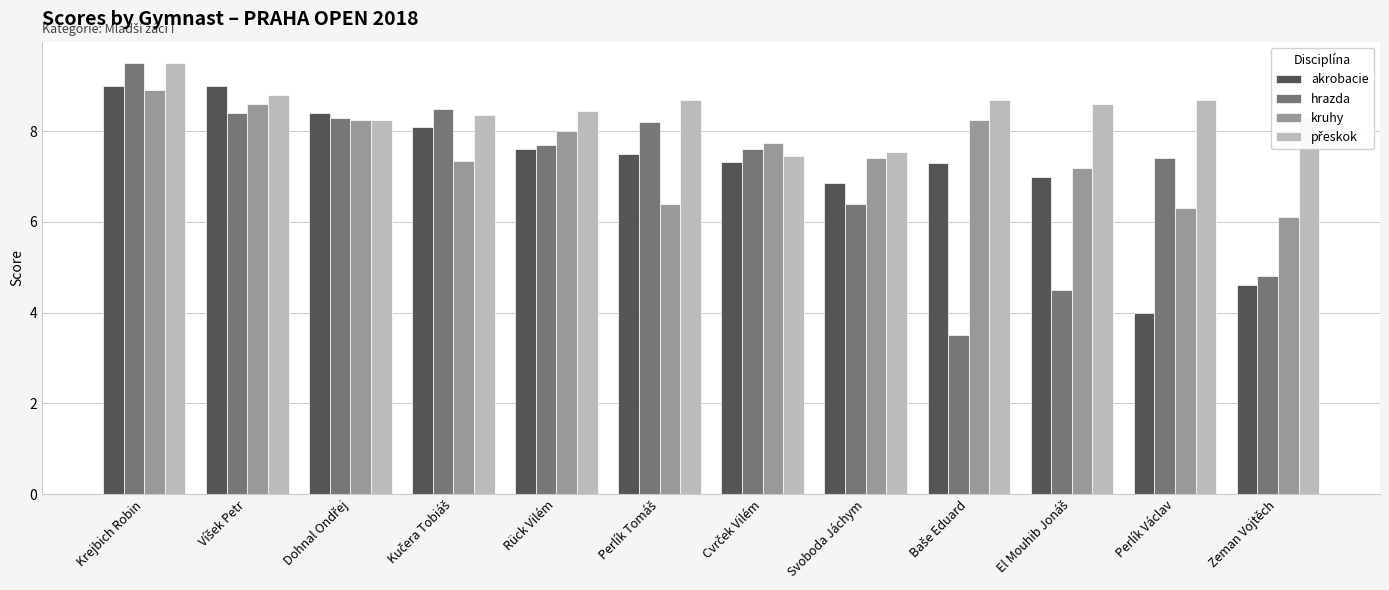

At which category is the sum across all series the highest?

Krejbich Robin